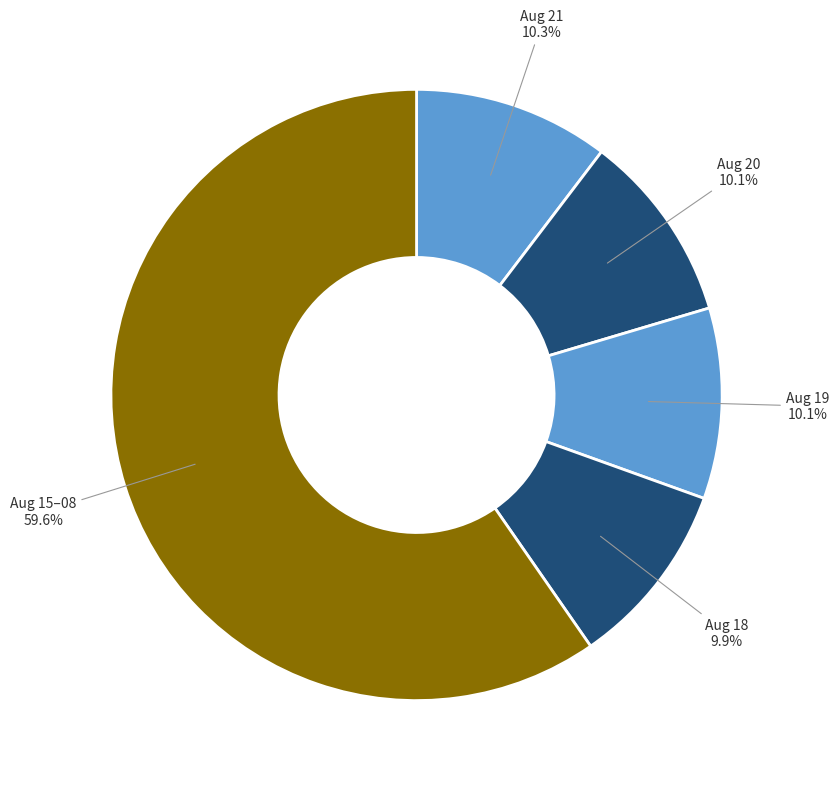

What is the ratio of the value at Aug 21 to the value at Aug 18?

1.0